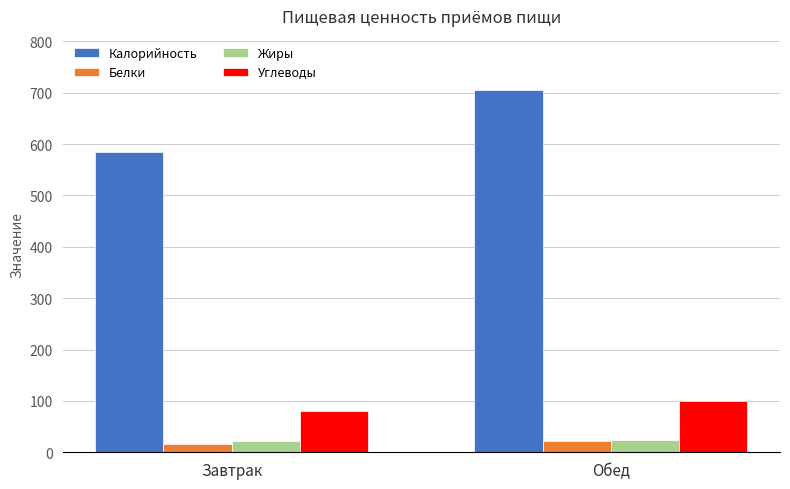

At which category is the sum across all series the highest?

Обед